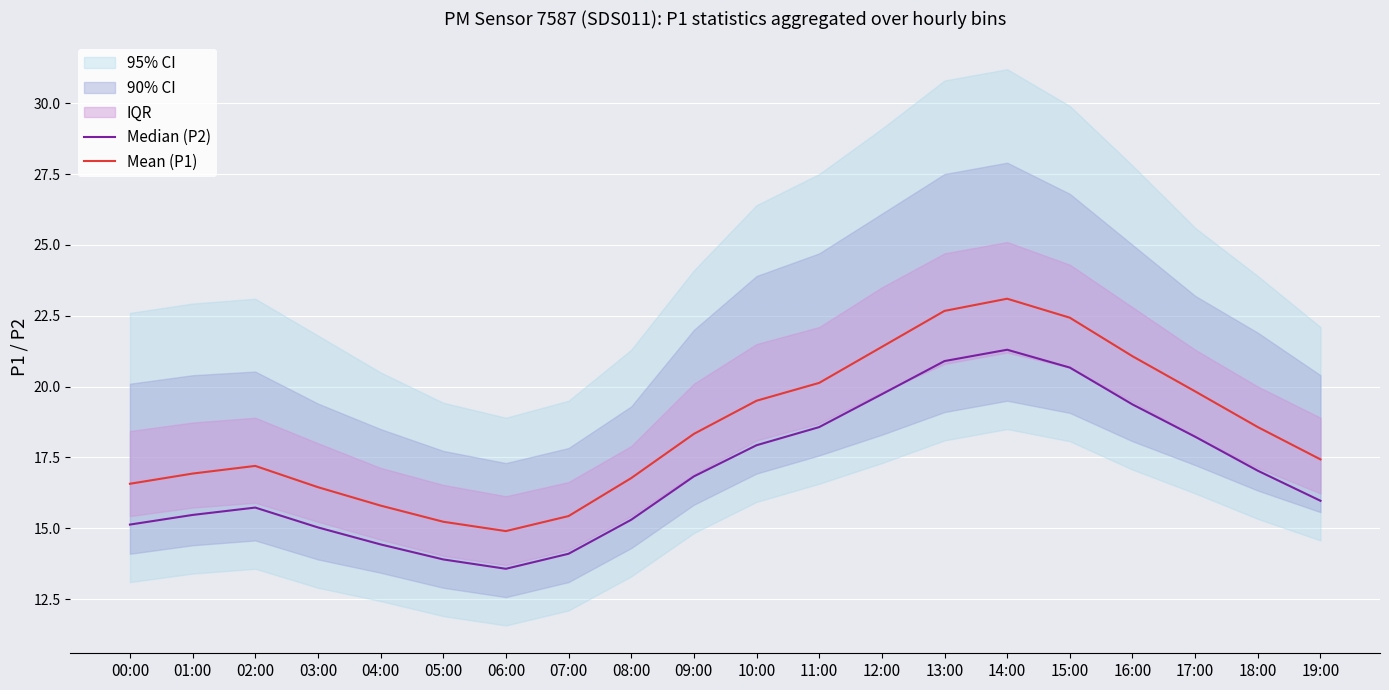

What is the value of the Mean (P1) point at the 12th from the left?

20.1